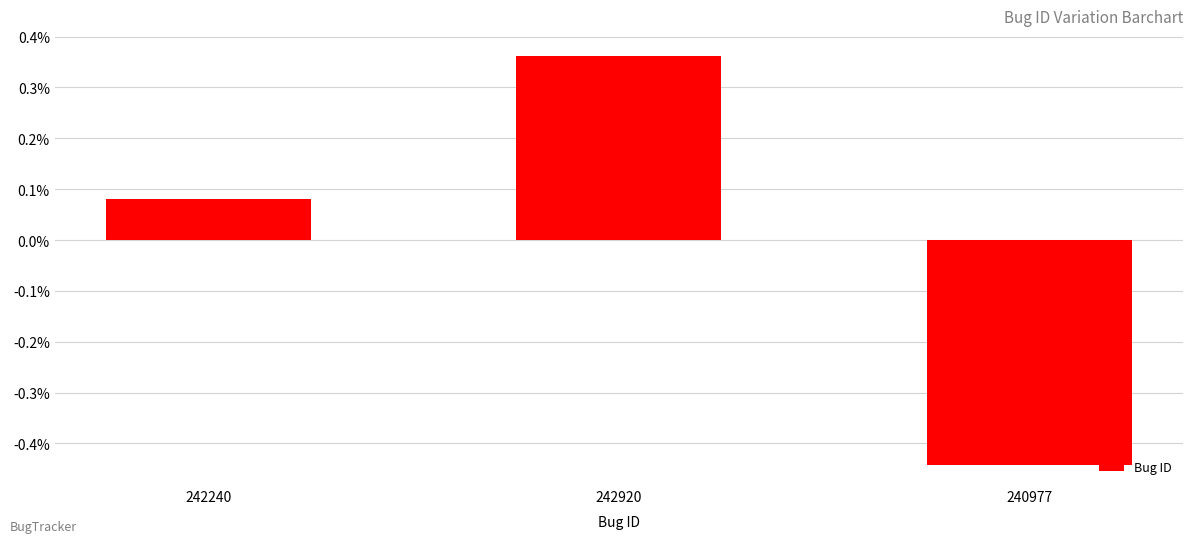

True or false: the data shows 0.6 at 242920.

False